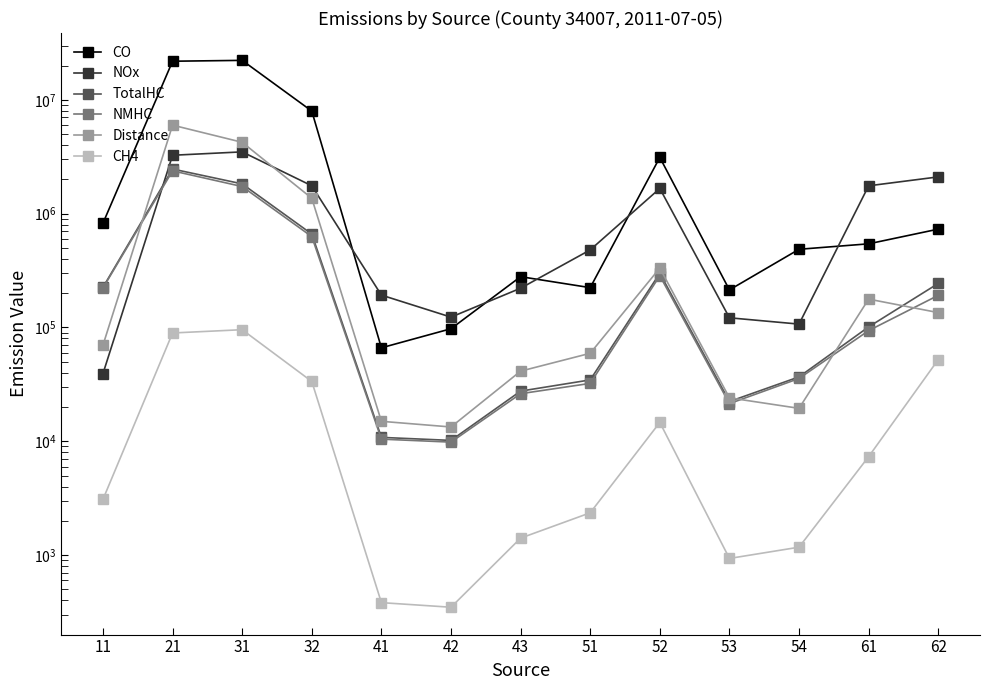

What is the sum of all NMHC values?

5664553